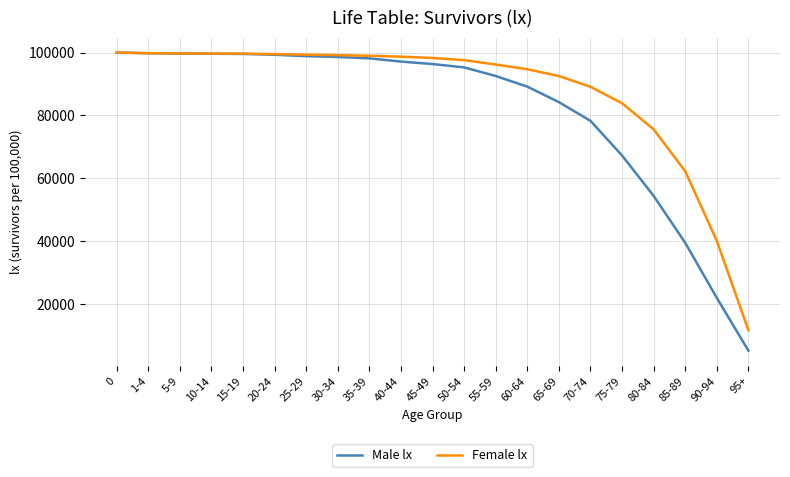

At 65-69, list the series in order from largest to smallest.

Female lx, Male lx